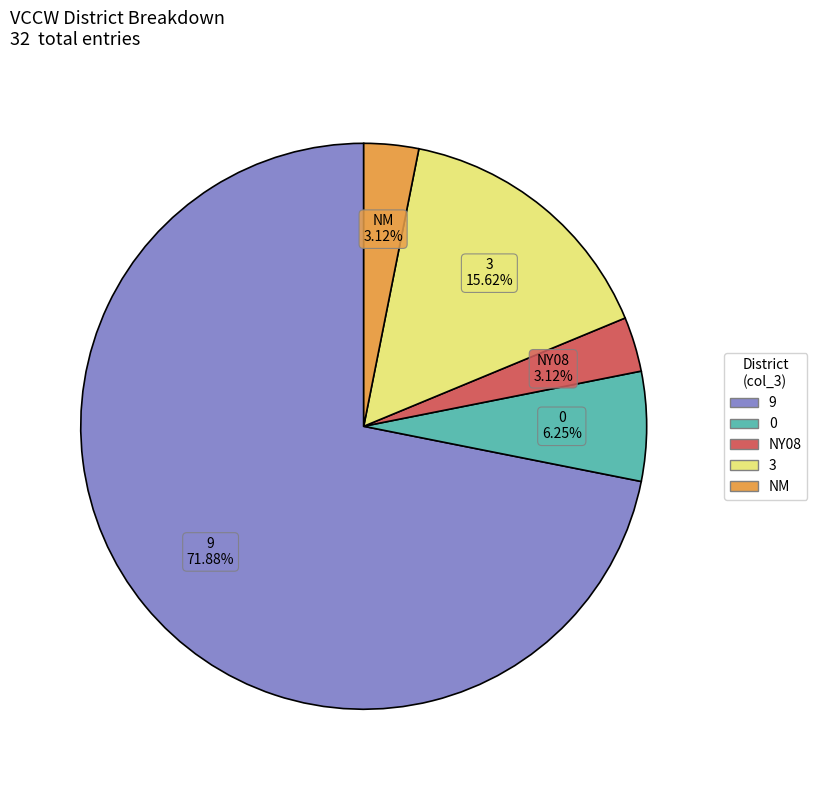

Is there a majority slice in this chart?

Yes